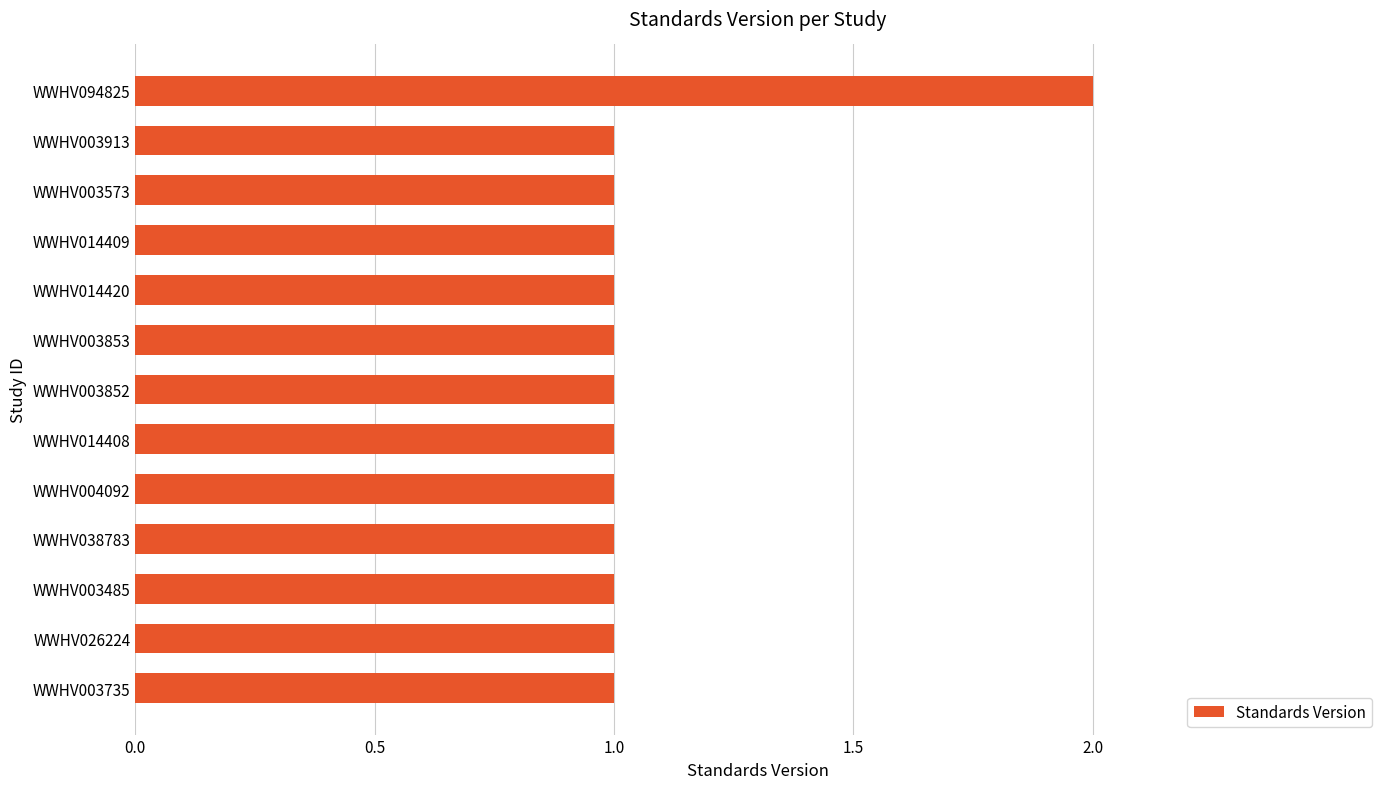

What is the minimum value shown in the chart?

1